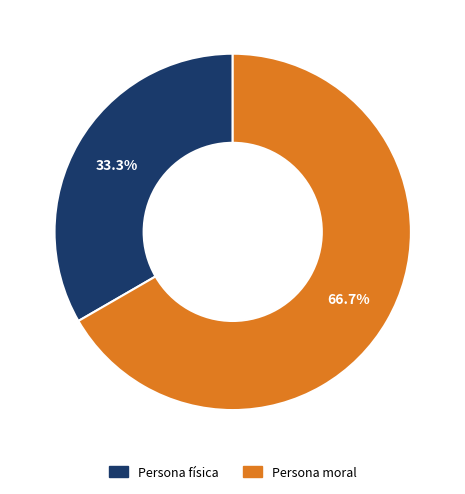

True or false: Persona moral accounts for 67% of the total.

True